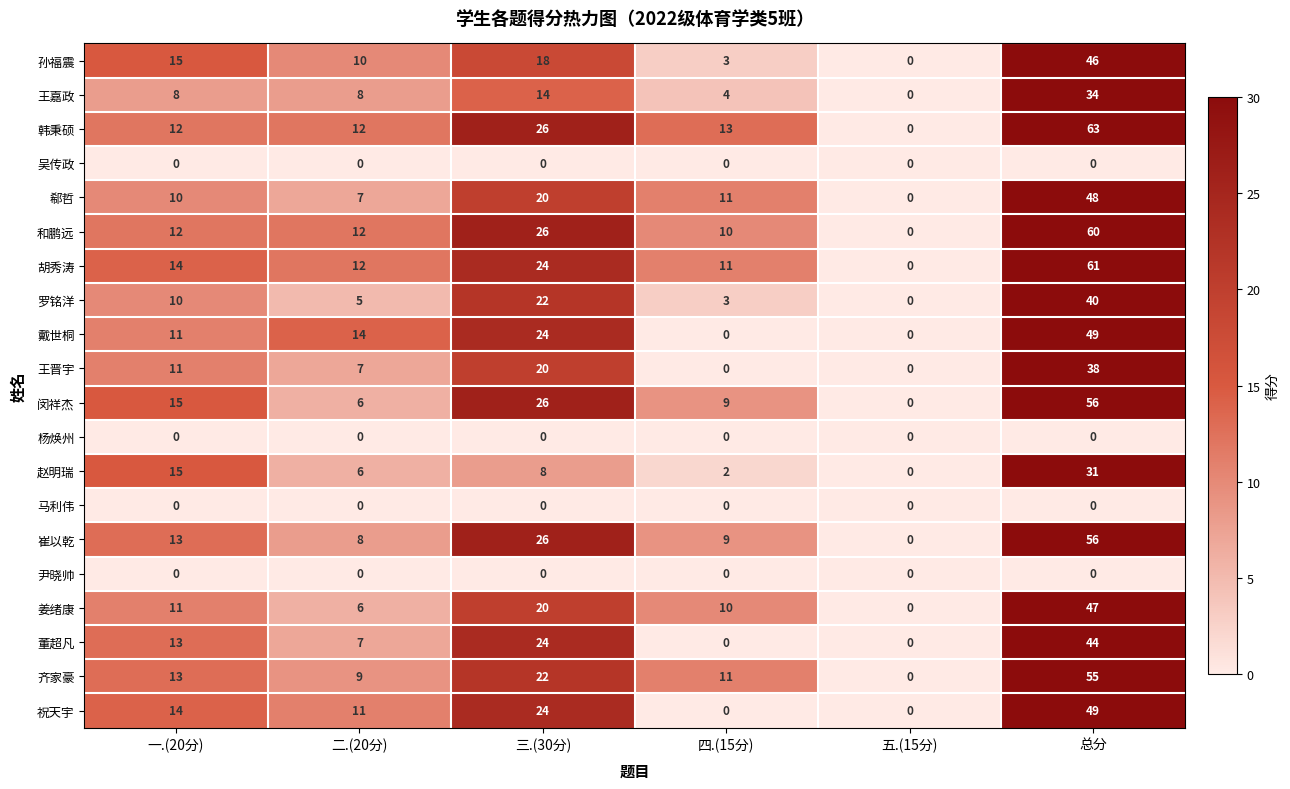

Which series has the largest total across all categories?

韩秉硕